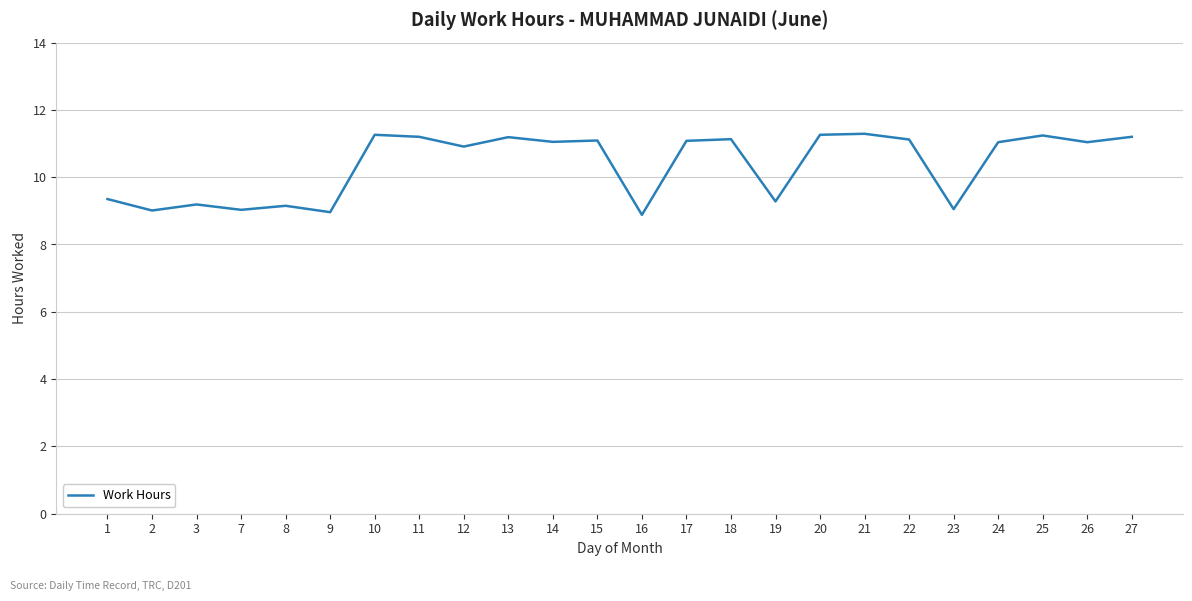

What is the greatest value displayed?

11.3